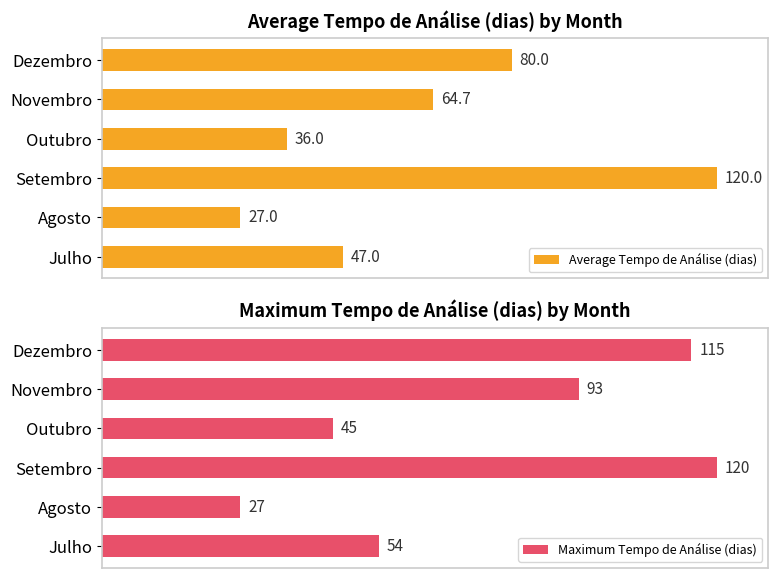

Where is Maximum Tempo de Análise (dias) nearest to the value 73?

Julho